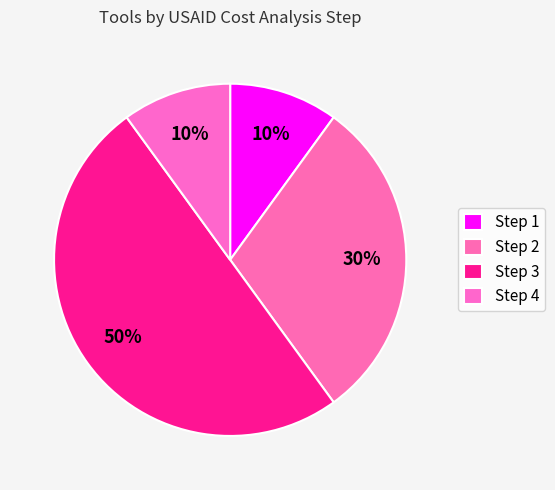

To the nearest percent, what portion does Step 3 represent?

50%